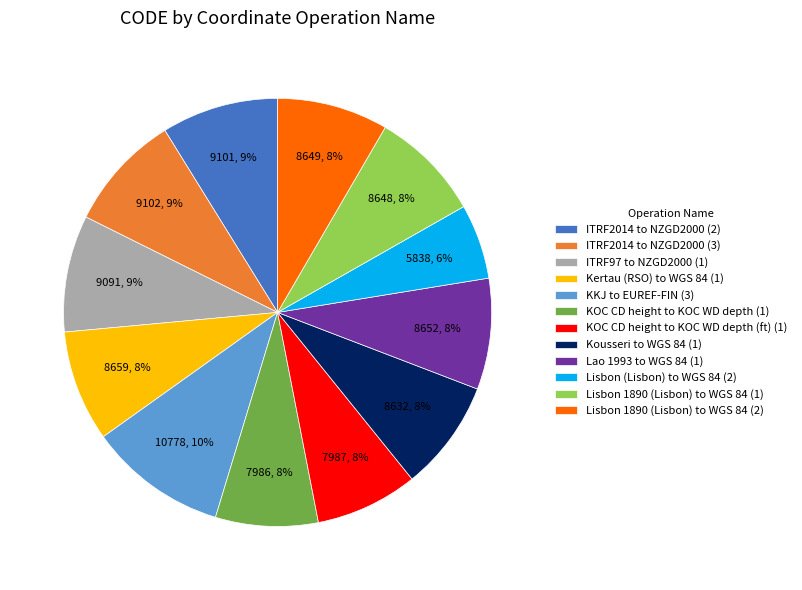

To the nearest percent, what portion does ITRF2014 to NZGD2000 (3) represent?

9%